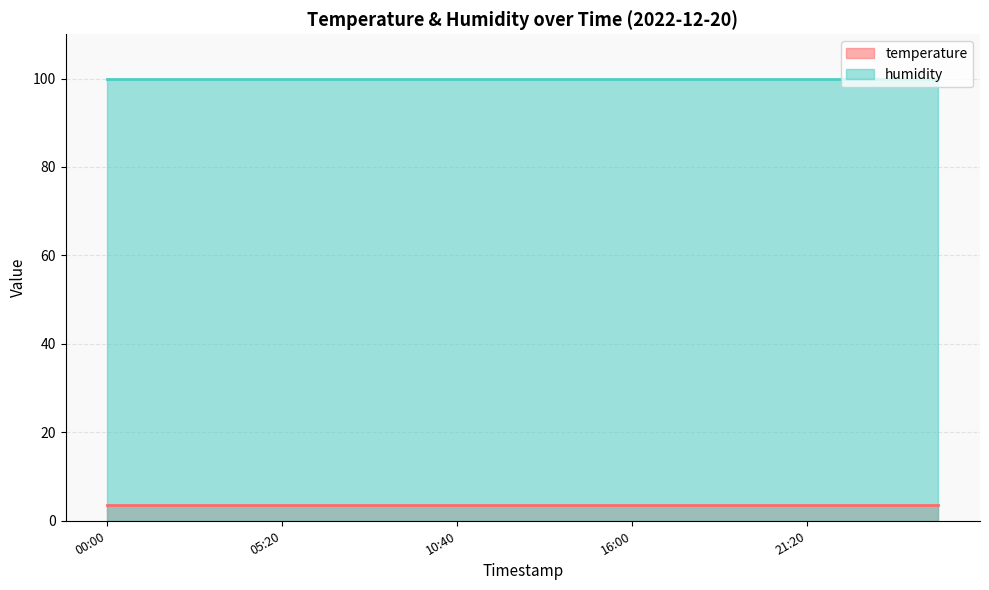

What is the label of the 9th point from the left?

10:40